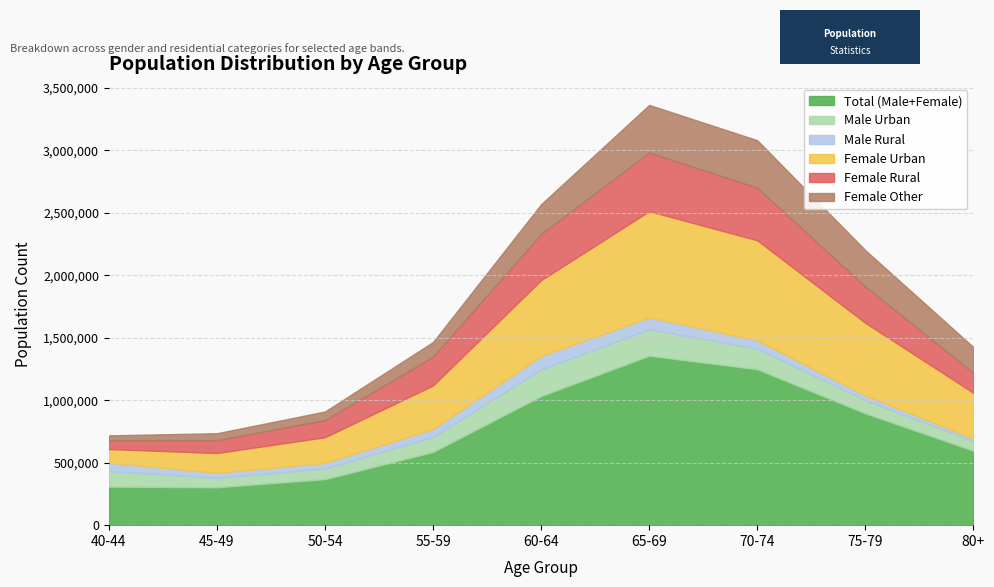

What is the label of the 6th point from the left?

65-69